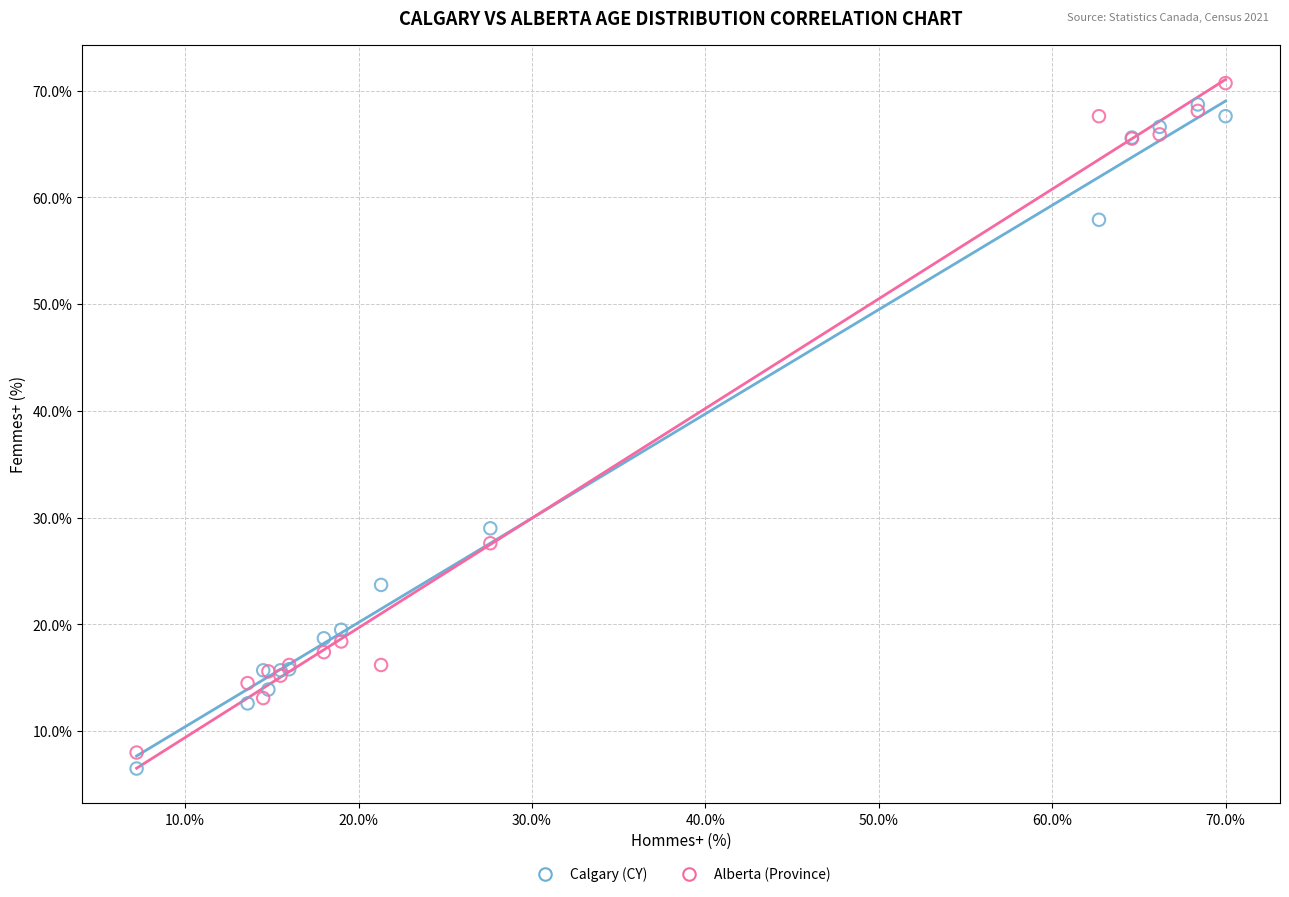

In the Alberta (Province) series, what Y value is closest to 39?

27.6